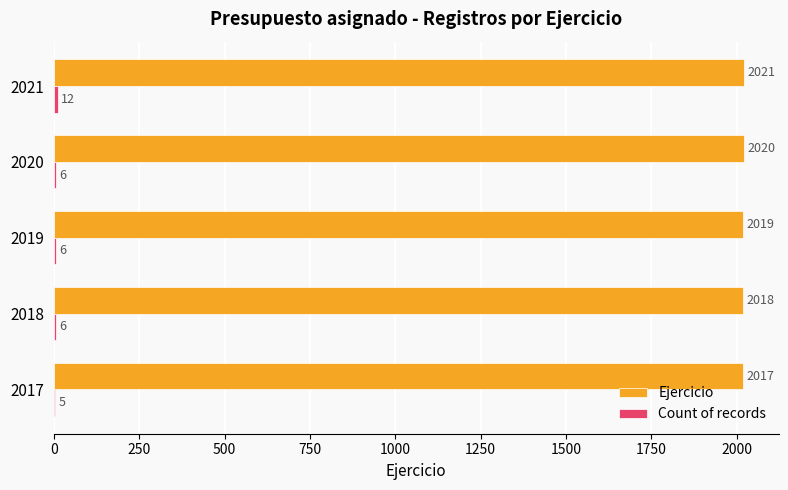

Count the number of categories in the chart.

5